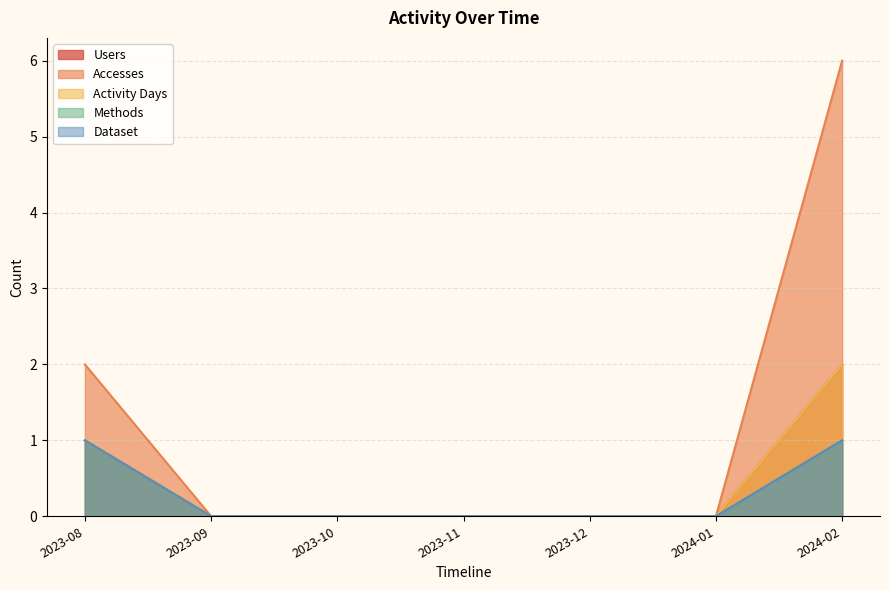

How many distinct data groups are displayed?

5